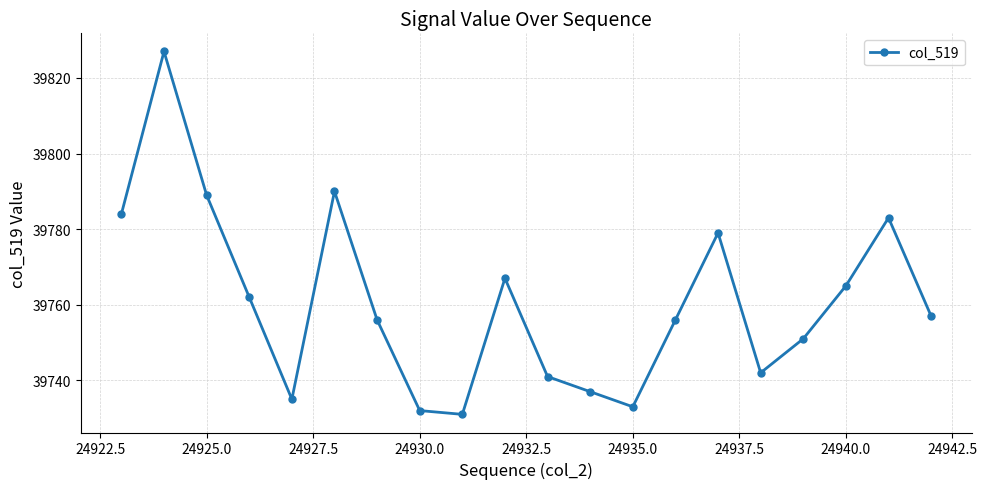

What is the maximum value shown in the chart?

39827